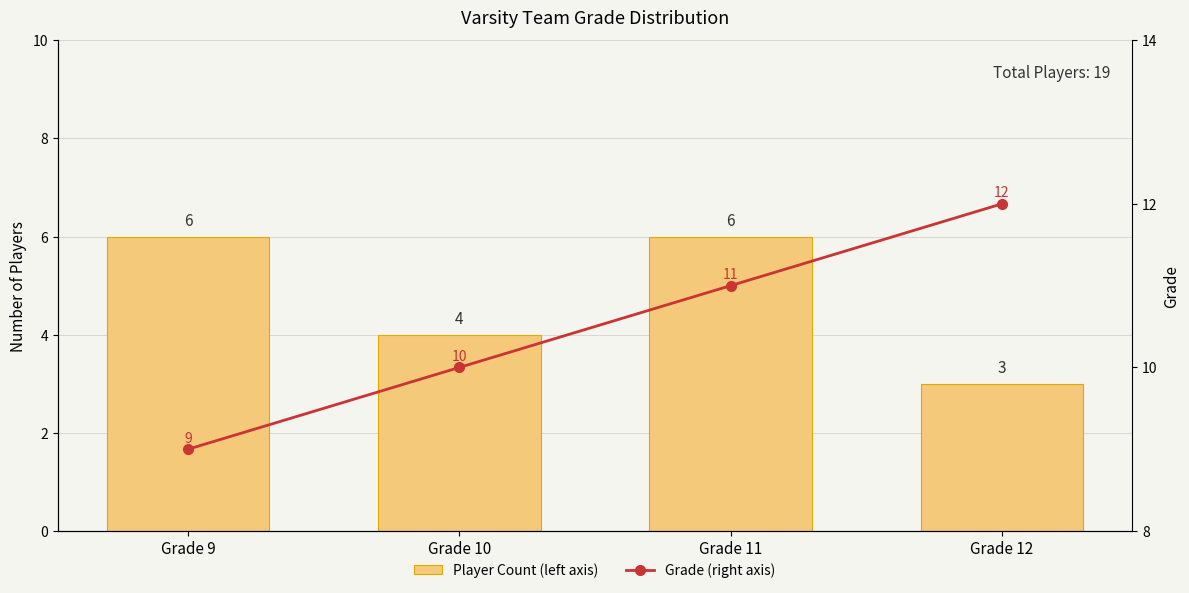

What is the sum of all Player Count (left axis) values?

19